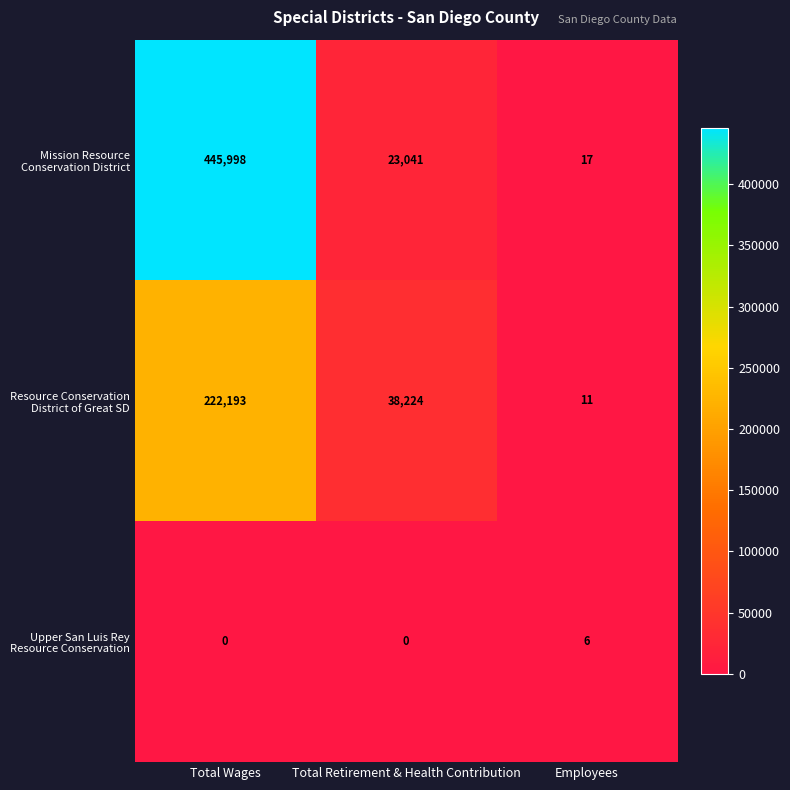

What is the maximum value shown in the chart?

445998